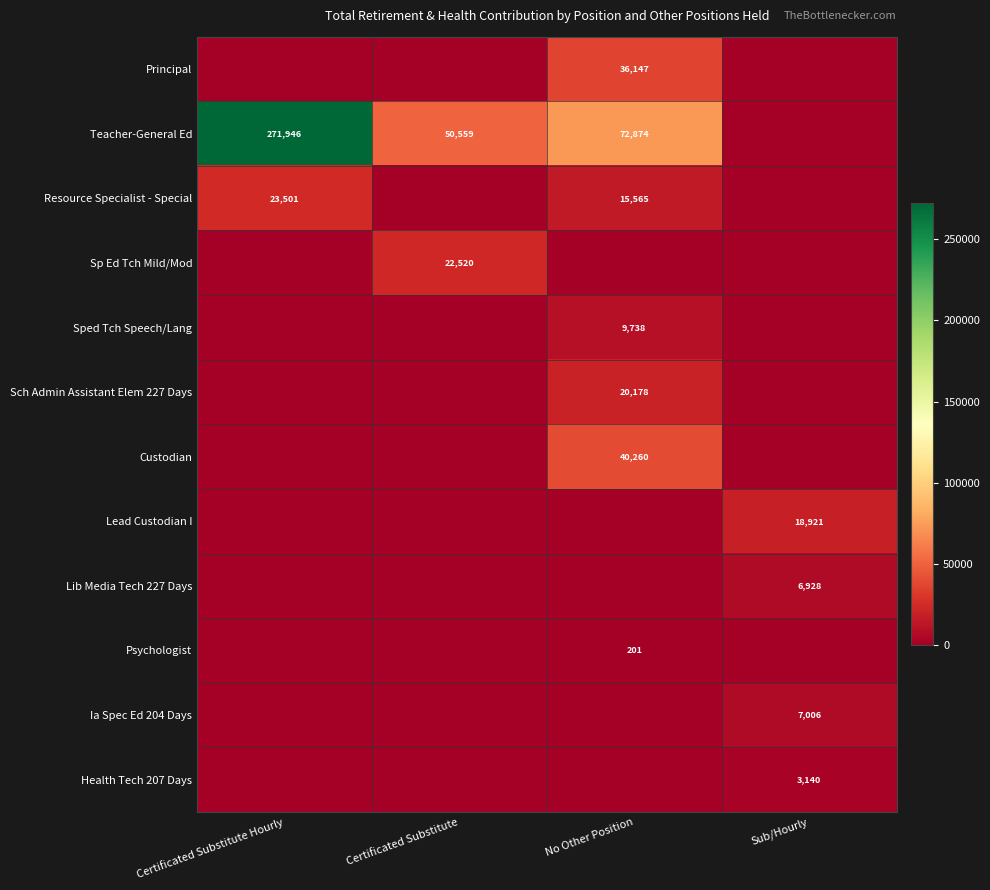

True or false: Teacher-General Ed has a value of 477276 at Certificated Substitute Hourly.

False